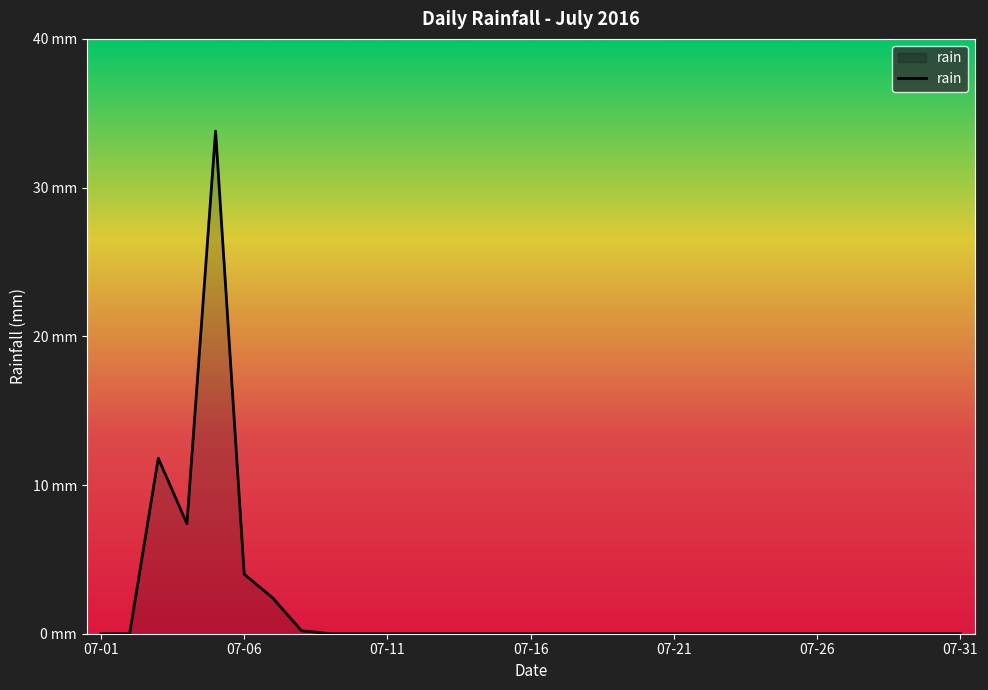

Does the chart display data point markers on the line(s)?

No